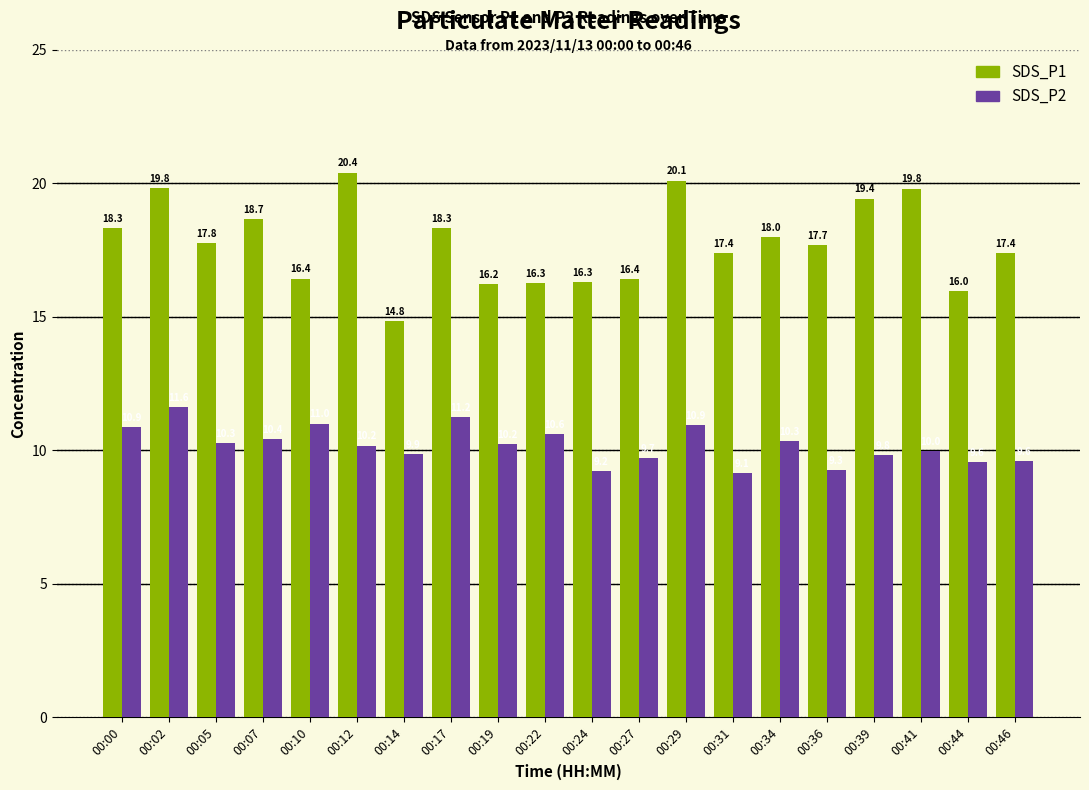

What value does the SDS_P1 series have at 00:27?

16.4